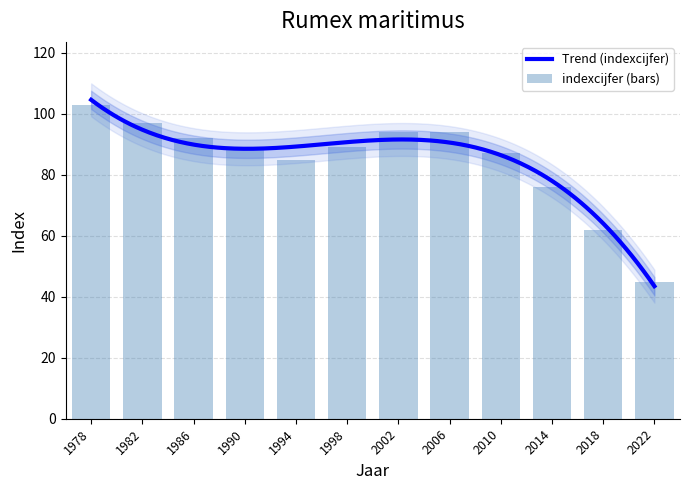

How many bars are there in total?

12